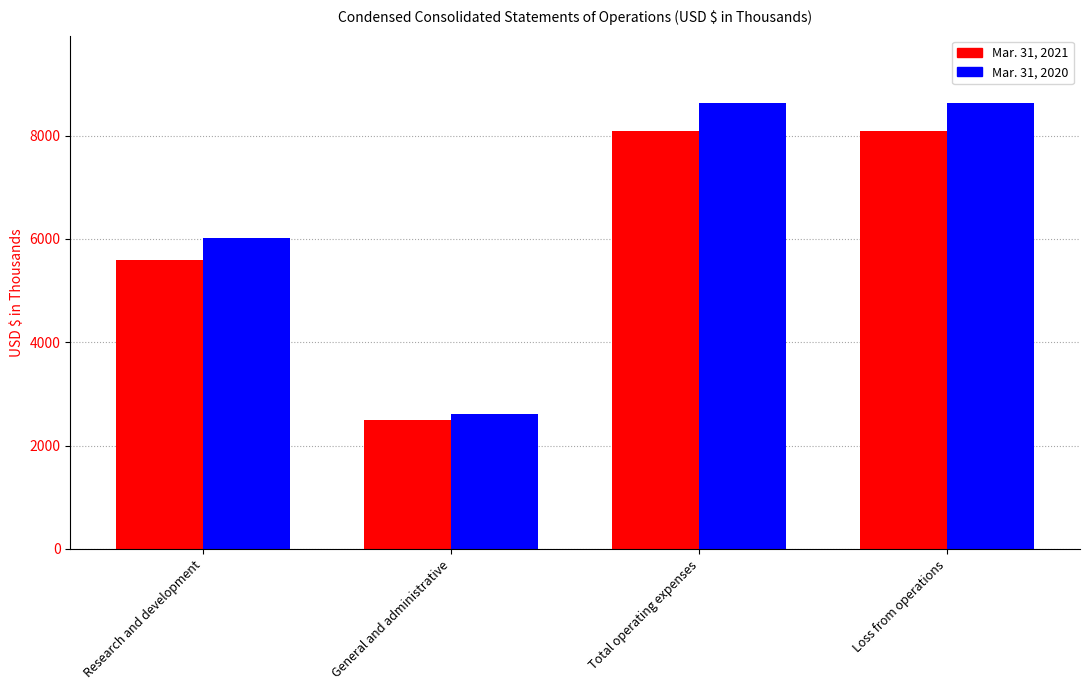

Which series changed the most between General and administrative and Loss from operations?

Mar. 31, 2020